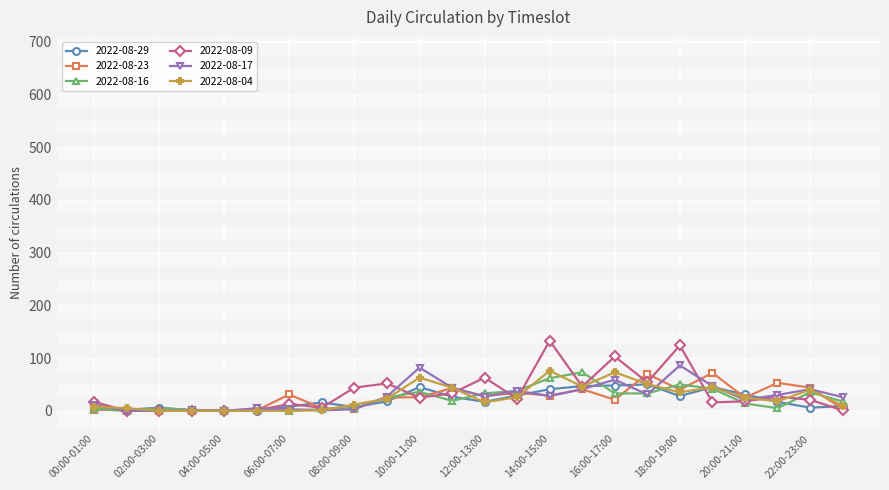

True or false: 2022-08-17 and 2022-08-23 intersect in this chart.

True